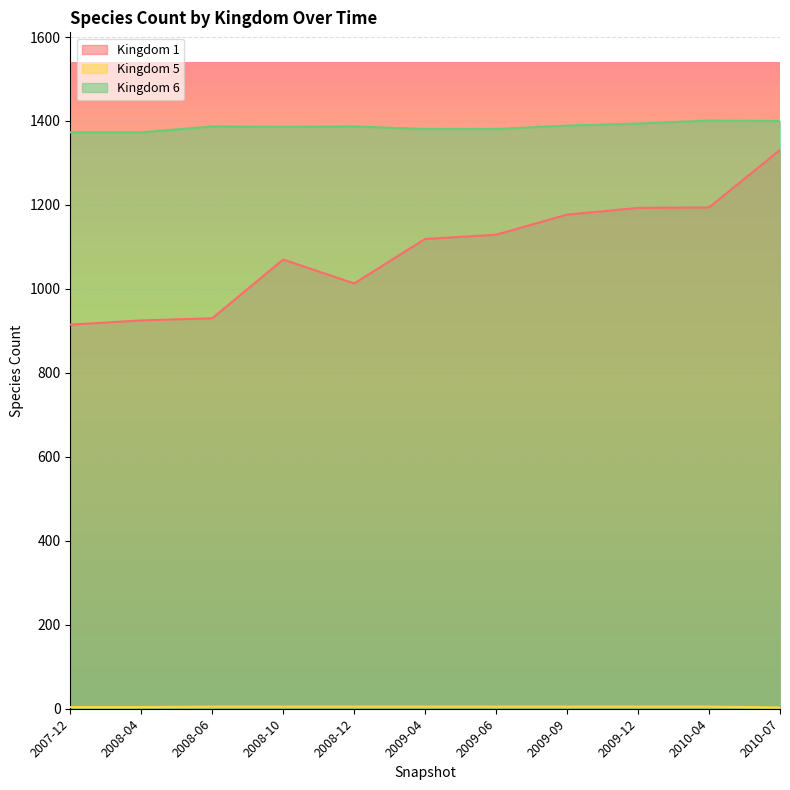

What is the value of the Kingdom 5 point at the 11th from the left?

3